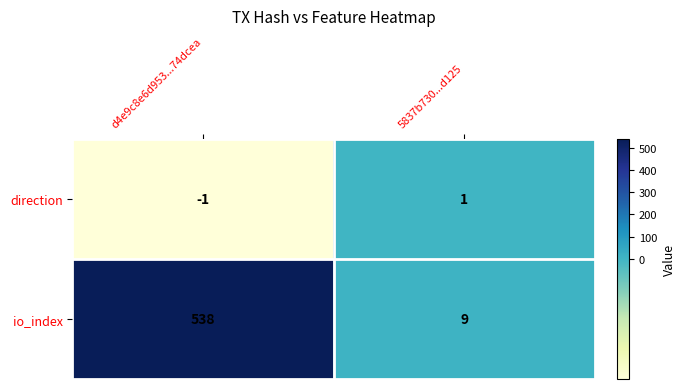

Reading left to right, what are all the values shown in this chart?

direction: -1	1
io_index: 538	9